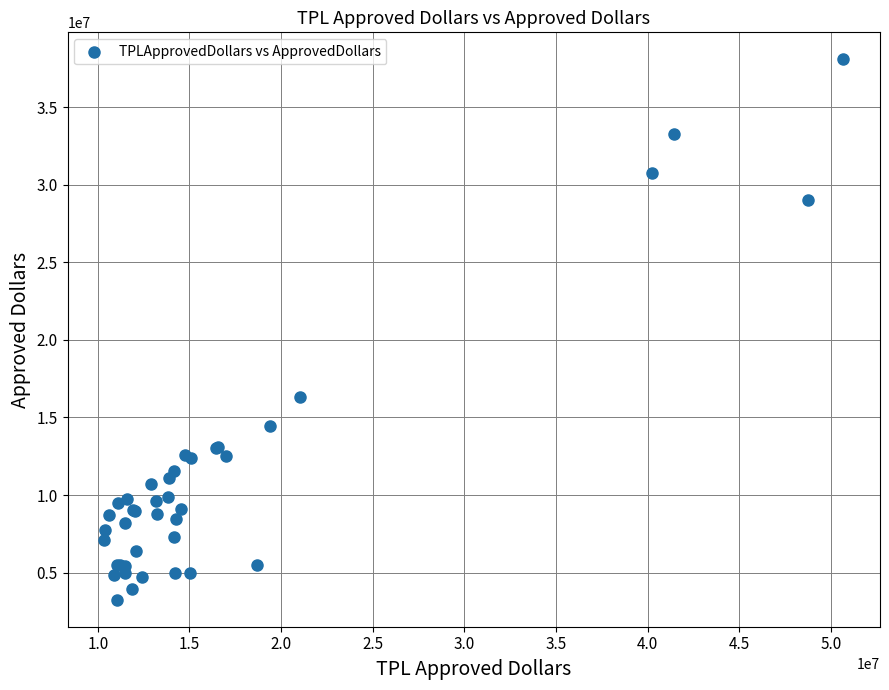

What Y value in the scatter plot is closest to 20667000?

16346000